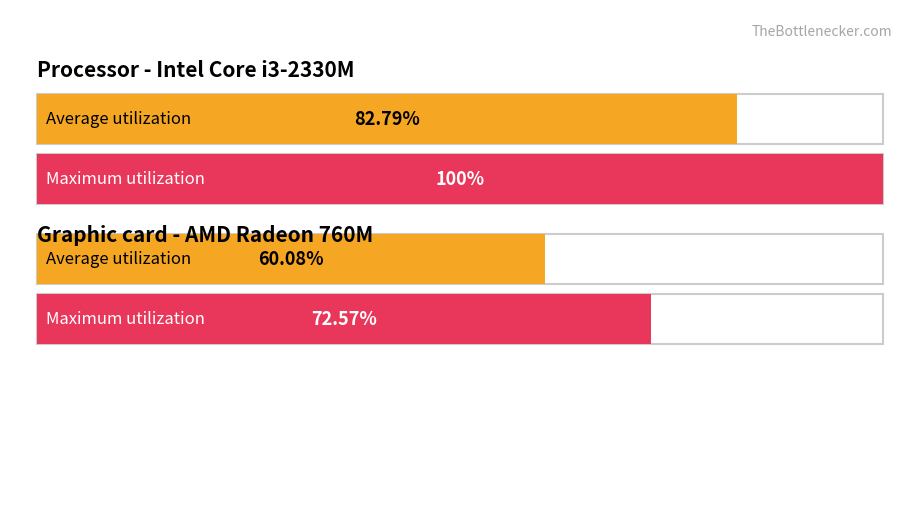

What are all the series names shown in the legend?

Average utilization, Maximum utilization